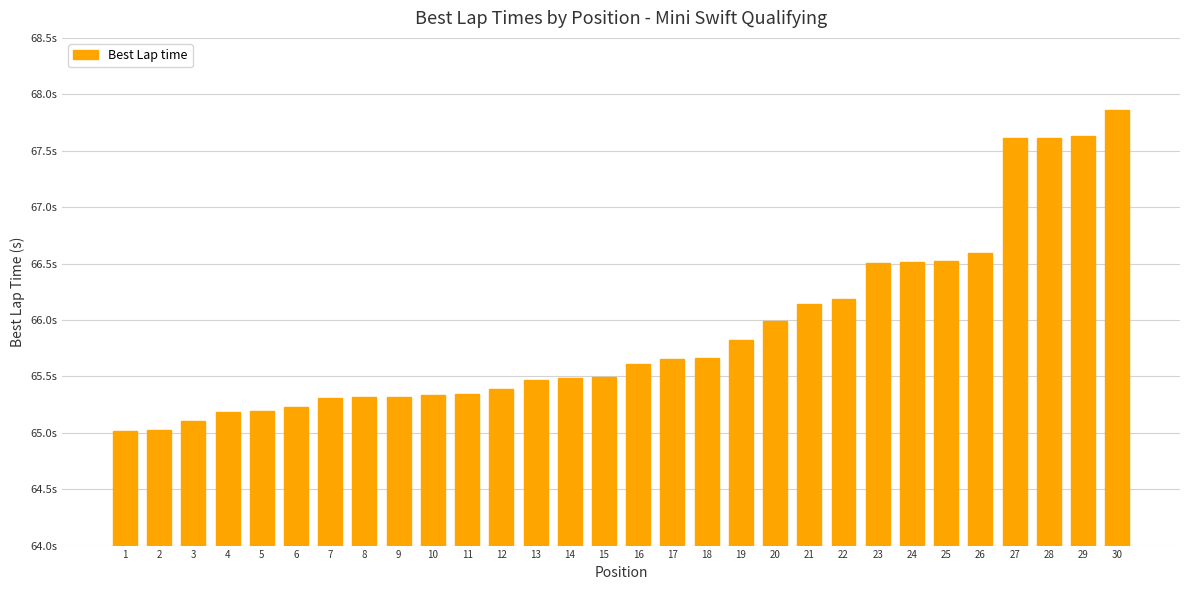

Rank the categories by value from lowest to highest.

1, 2, 3, 4, 5, 6, 7, 8, 9, 10, 11, 12, 13, 14, 15, 16, 17, 18, 19, 20, 21, 22, 23, 24, 25, 26, 27, 28, 29, 30